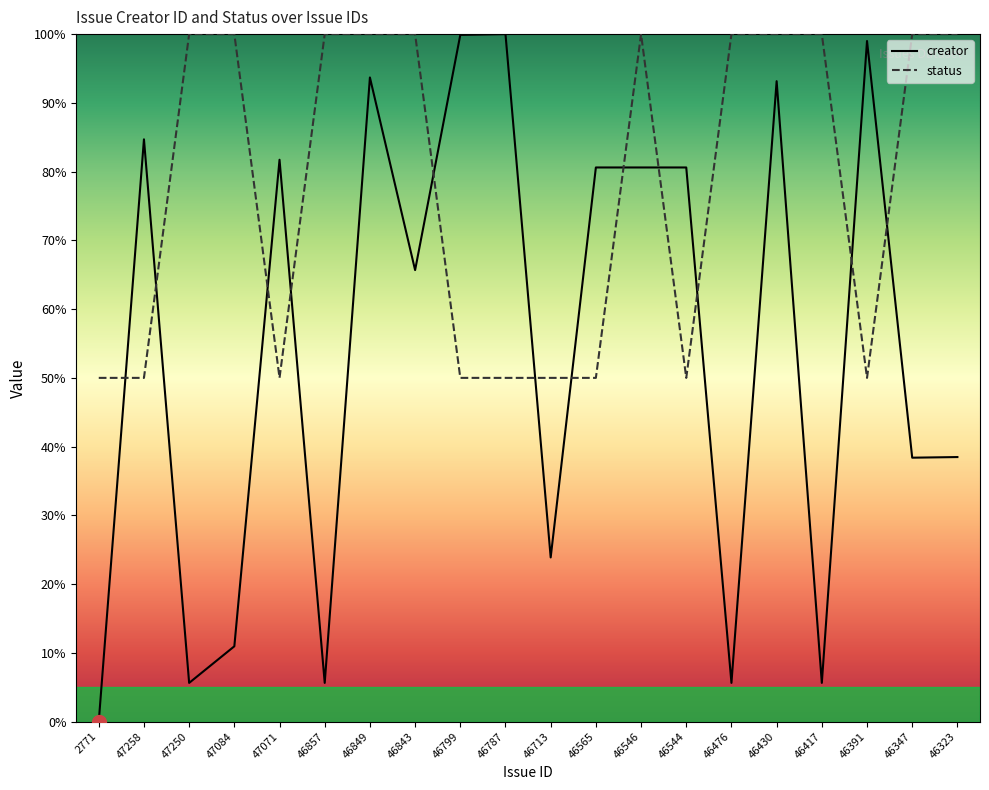

True or false: status and creator cross at least once.

True